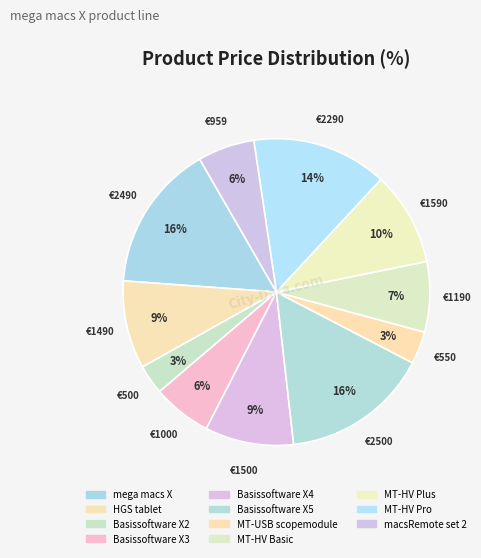

True or false: mega macs X accounts for 16% of the total.

True